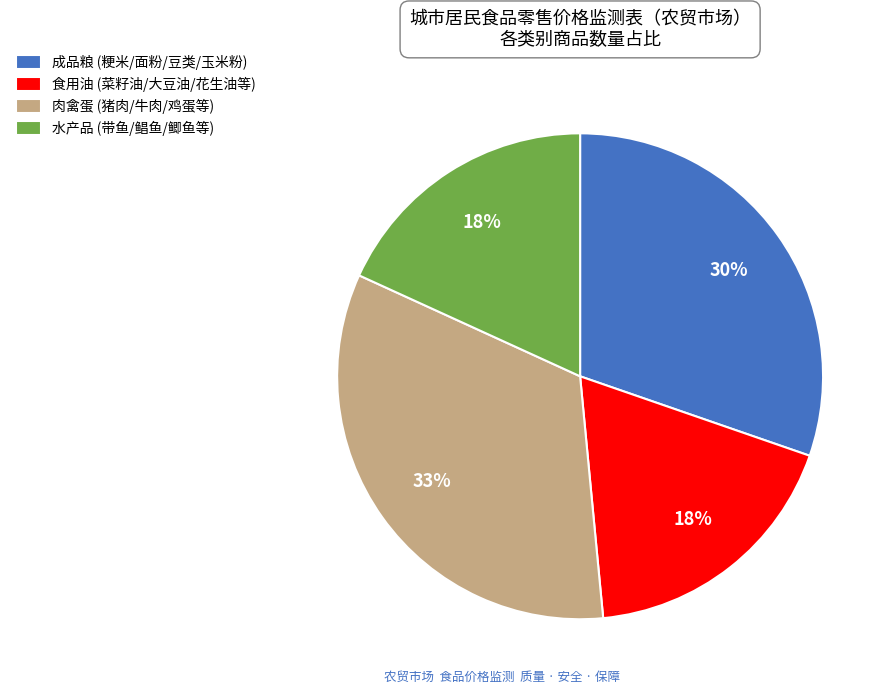

True or false: 食用油 accounts for 24% of the total.

False